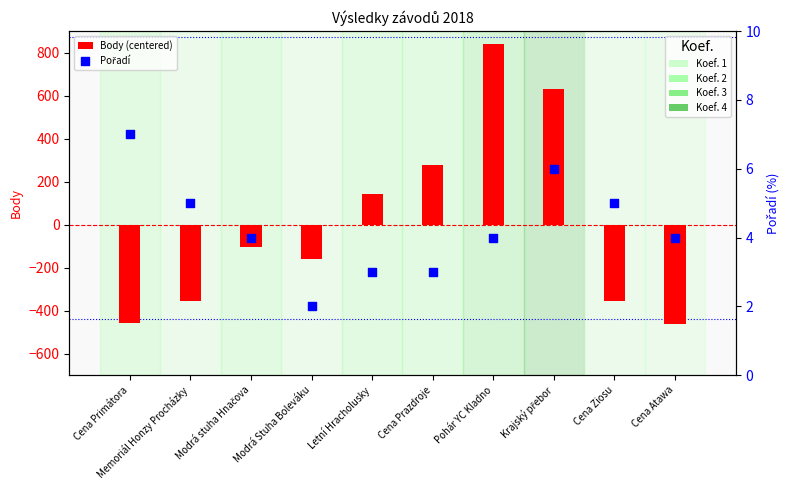

Which series has the largest total across all categories?

Pořadí